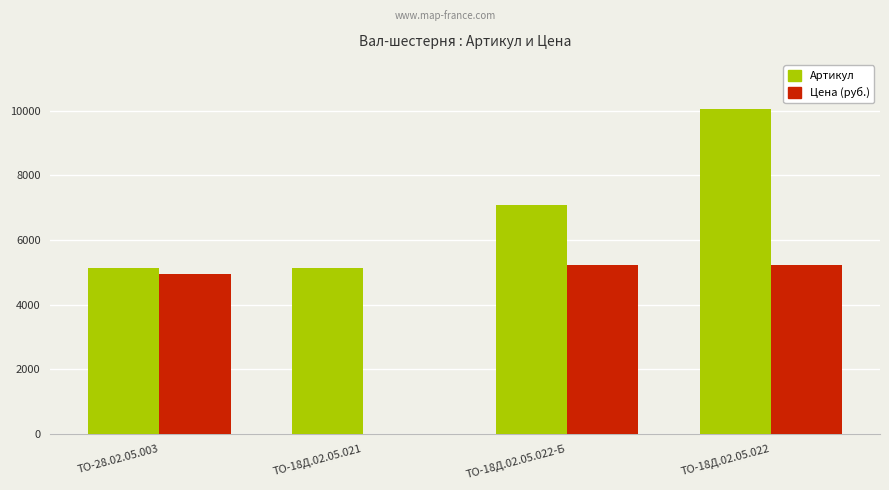

What is the total value across all series at ТО-18Д.02.05.022-Б?

12309